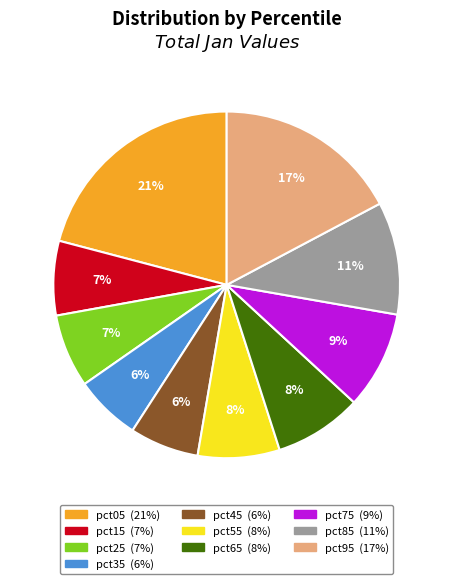

Which category has the biggest portion of the pie?

pct05